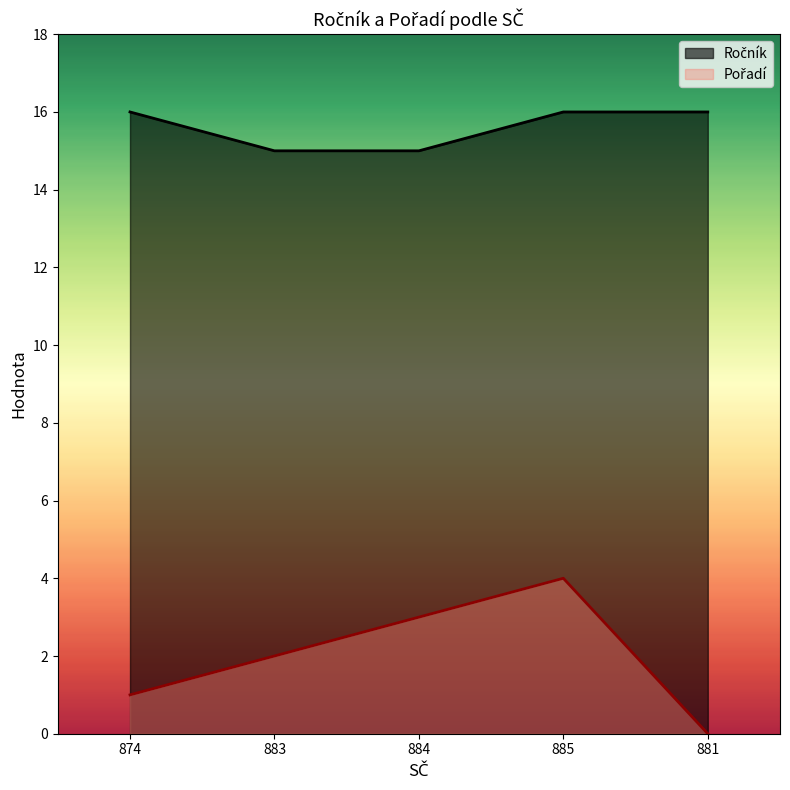

Which series has the largest total across all categories?

Ročník